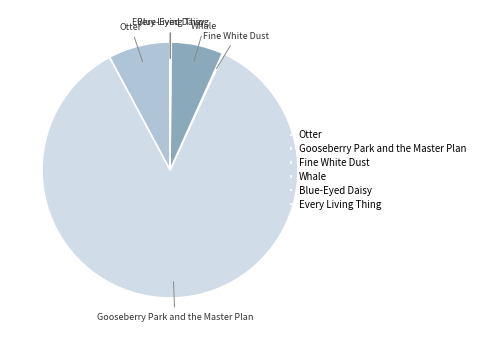

Do Gooseberry Park and the Master Plan and Otter together represent more than half of the pie?

Yes